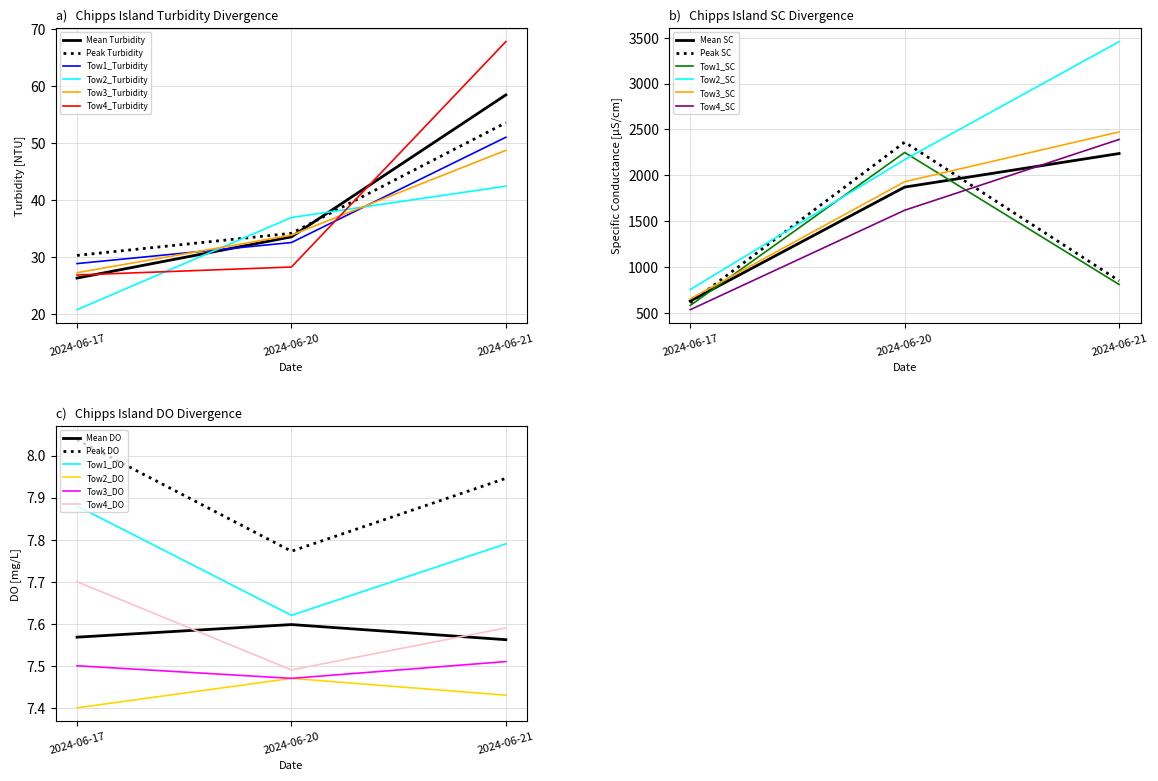

At which label is DO closest to 7?

2024-06-20